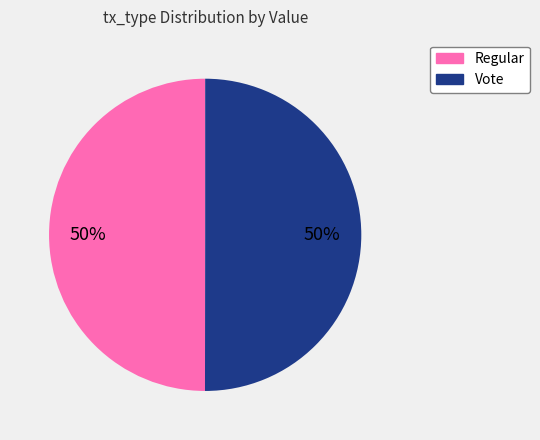

What percentage is the Regular slice, to the nearest percent?

50%